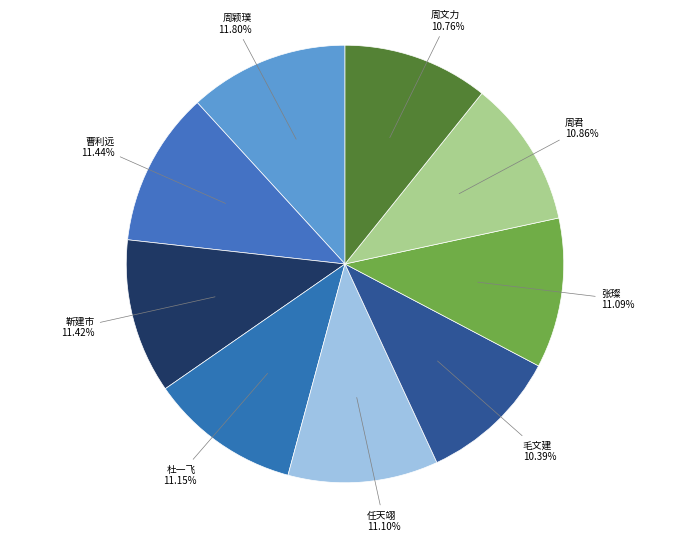

Between 毛文建 and 杜一飞, which is larger?

杜一飞